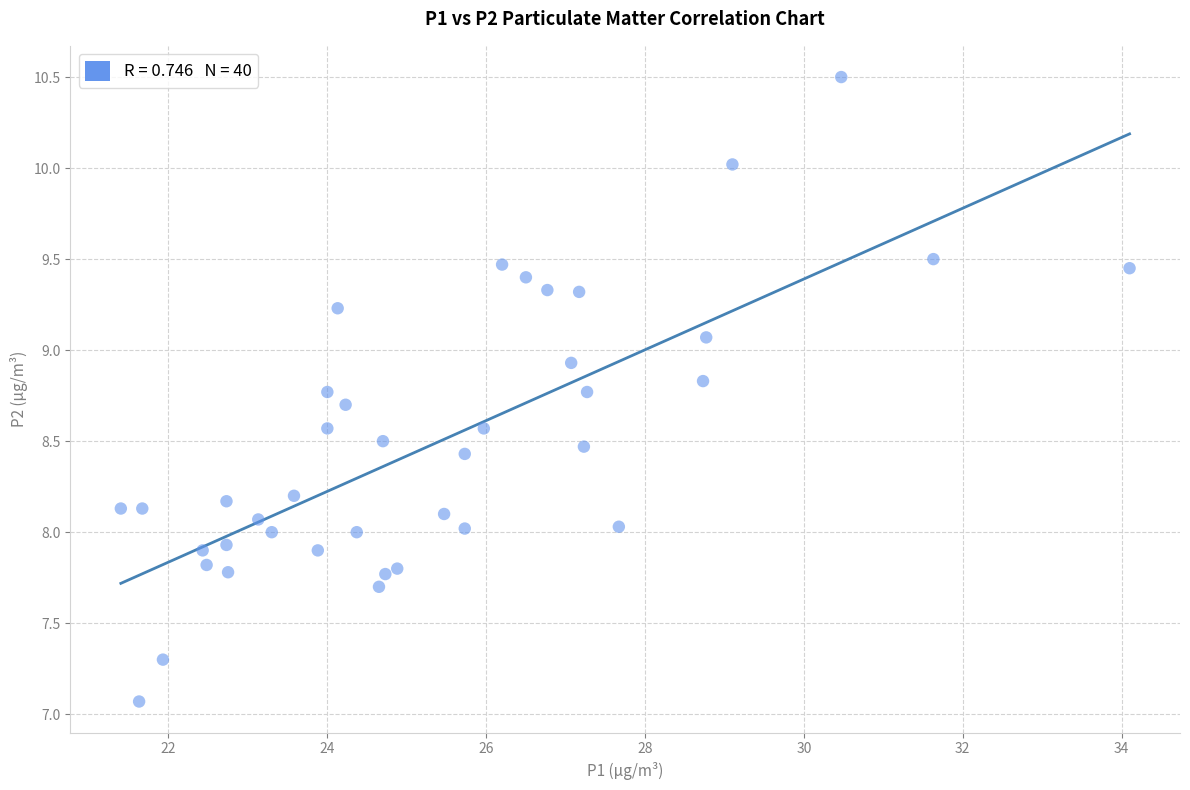

What is the range of X values (max minus min)?

12.7